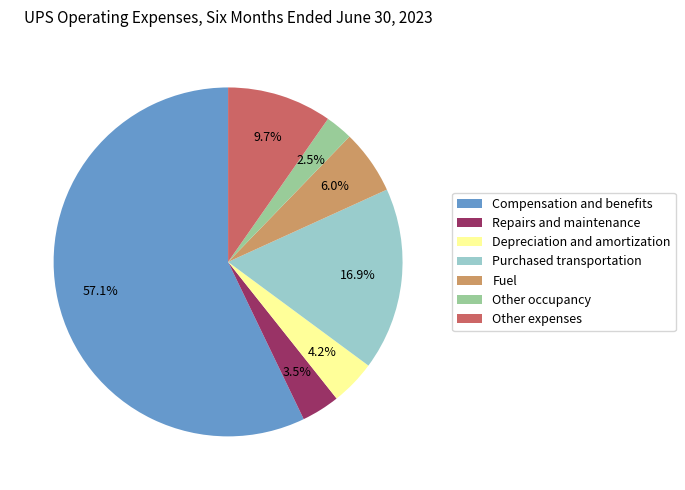

Is the sum of Purchased transportation and Other occupancy greater than half?

No